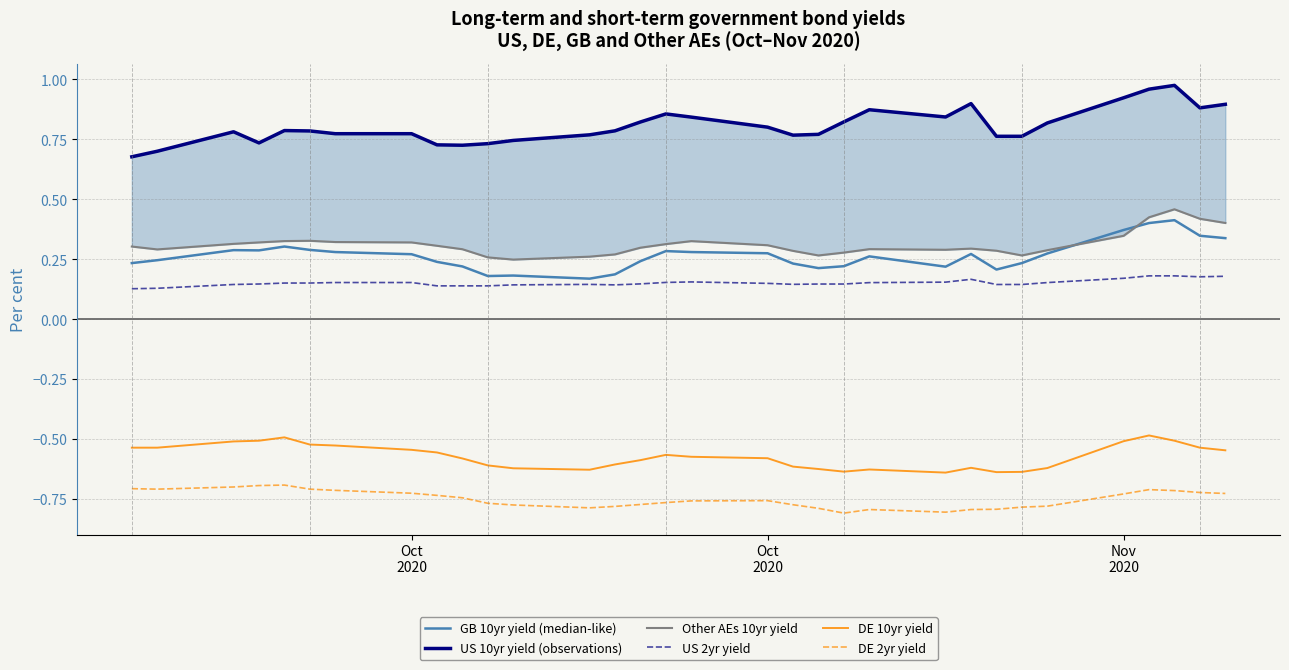

At how many categories does at least one series exceed 0?

32